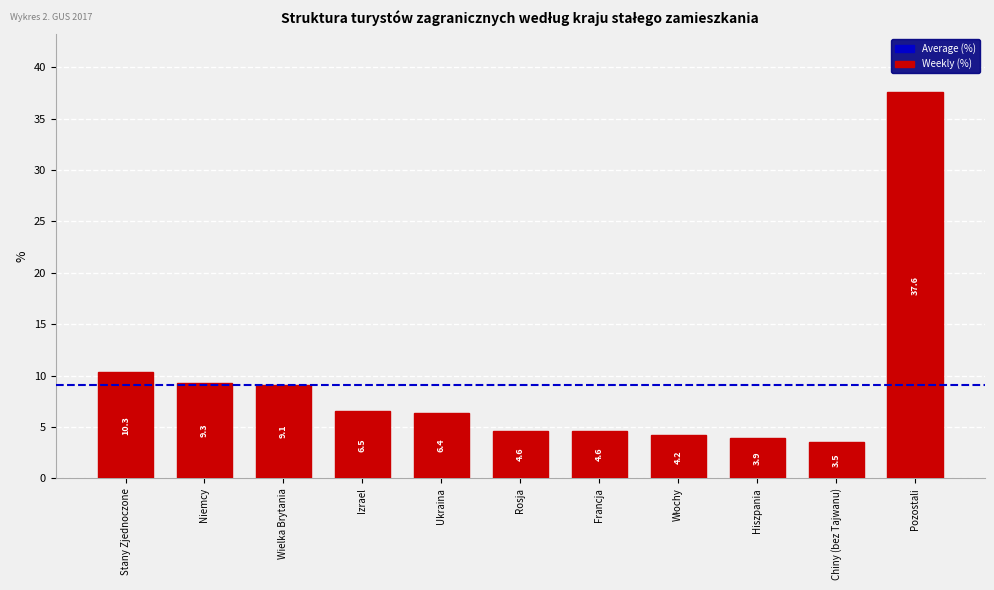

What is the value of the 10th bar from the left?

3.5